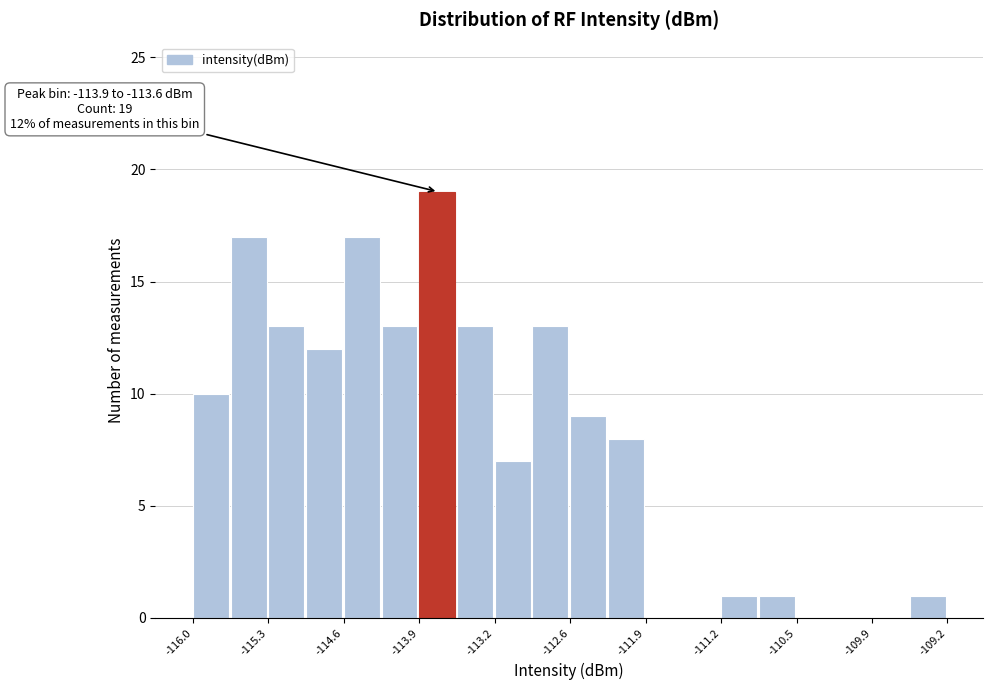

Around what value on the x-axis is the tallest bar? Give the approximate position of its centre, as read against the axis.

-113.8